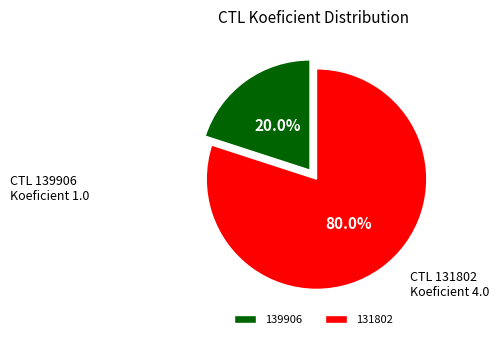

To the nearest percent, what percentage of the pie is 139906?

20%